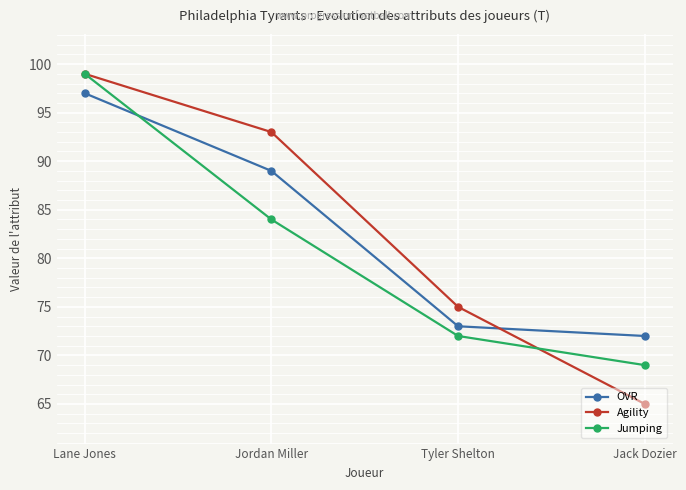

How many data points in OVR are less than 89?

2